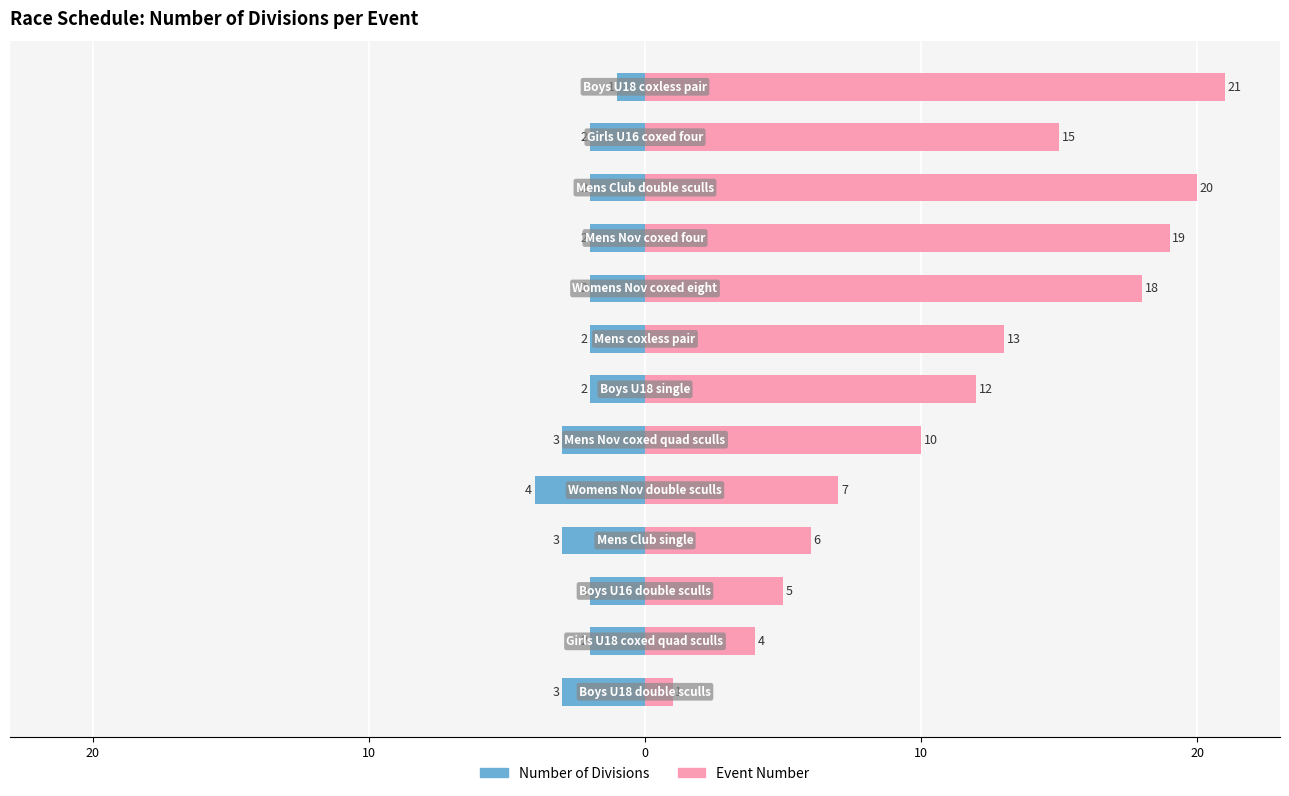

At how many categories does at least one series exceed 0?

13